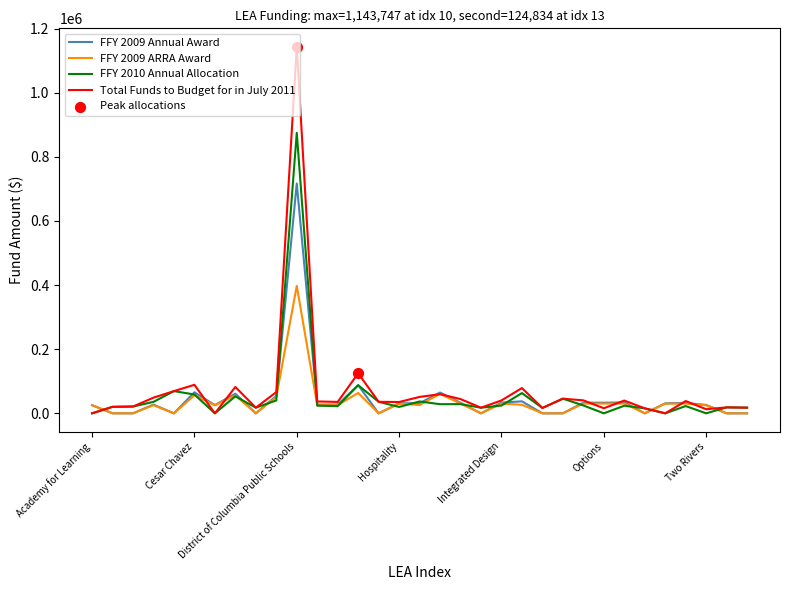

Which series has the largest range (max minus min)?

Total Funds to Budget for in July 2011